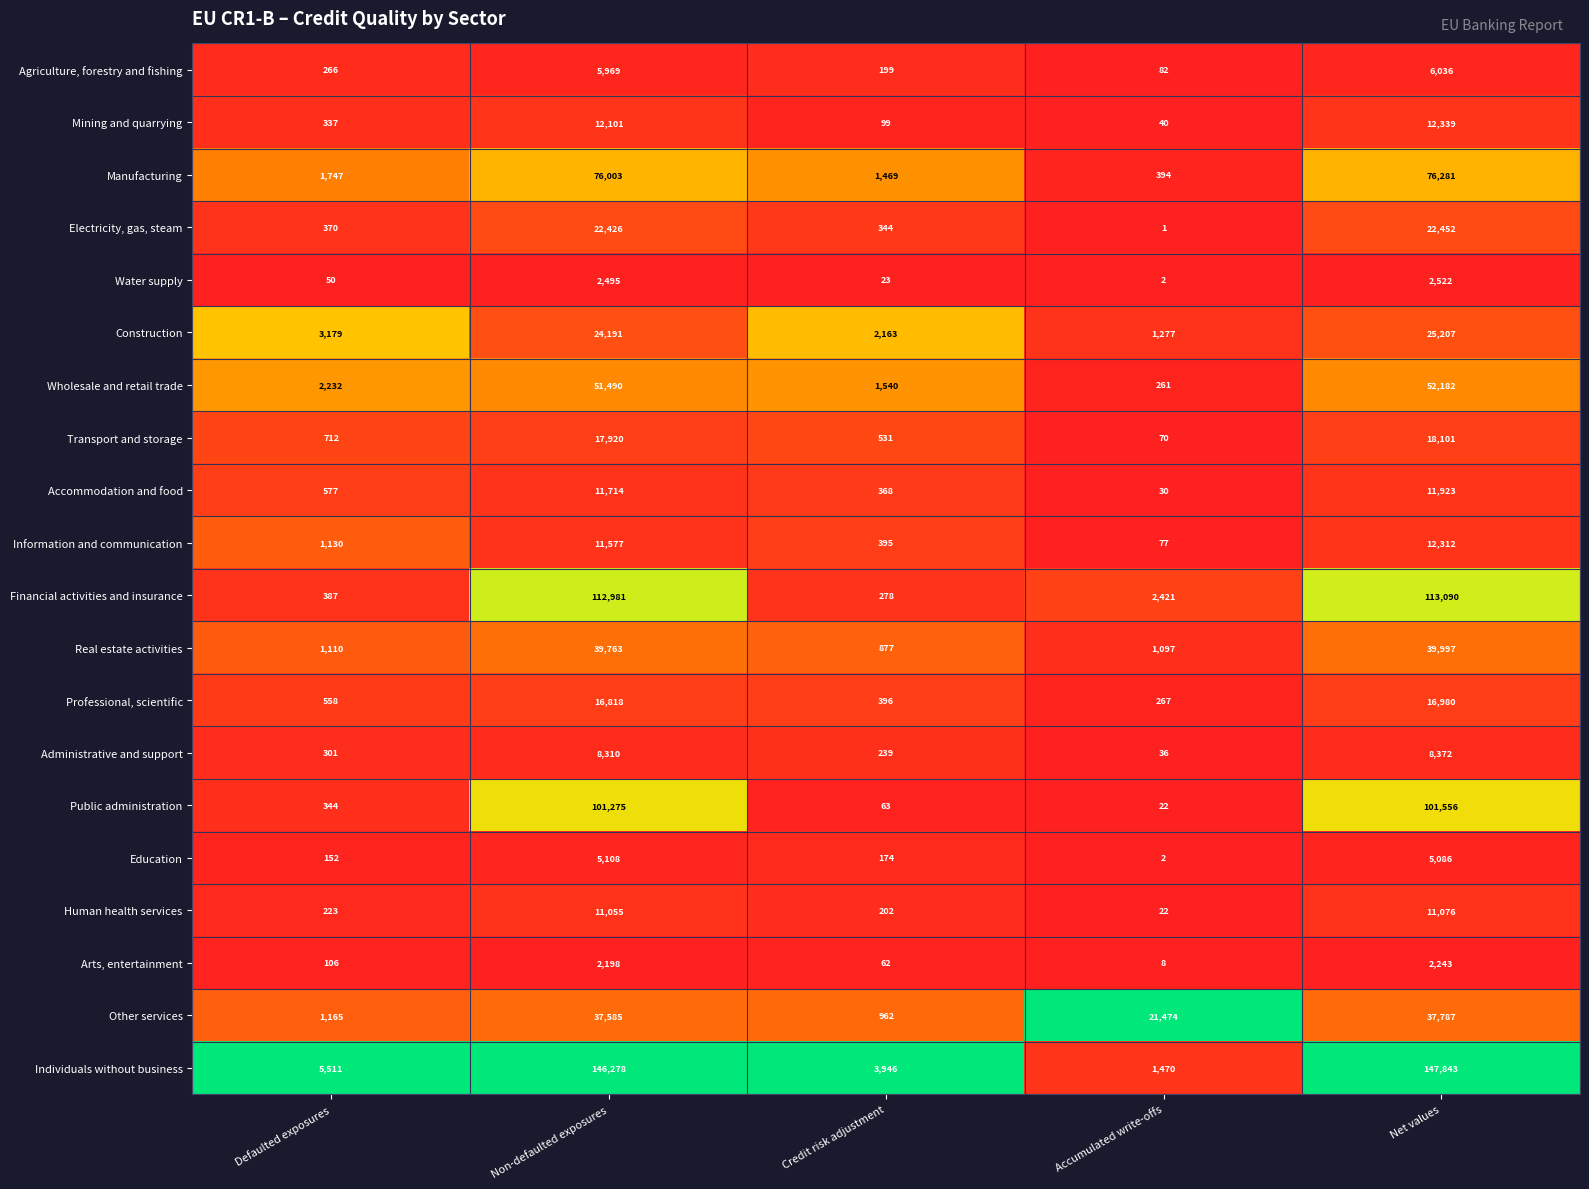

True or false: Transport and storage has a value of 712 at Defaulted exposures.

True